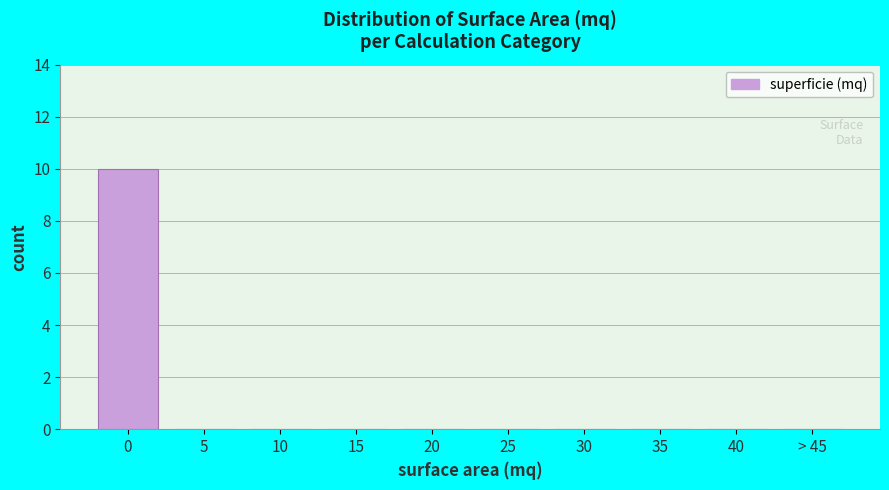

Reading right to left, list all the values displayed in this chart.

> 45=0	40=0	35=0	30=0	25=0	20=0	15=0	10=0	5=0	0=10